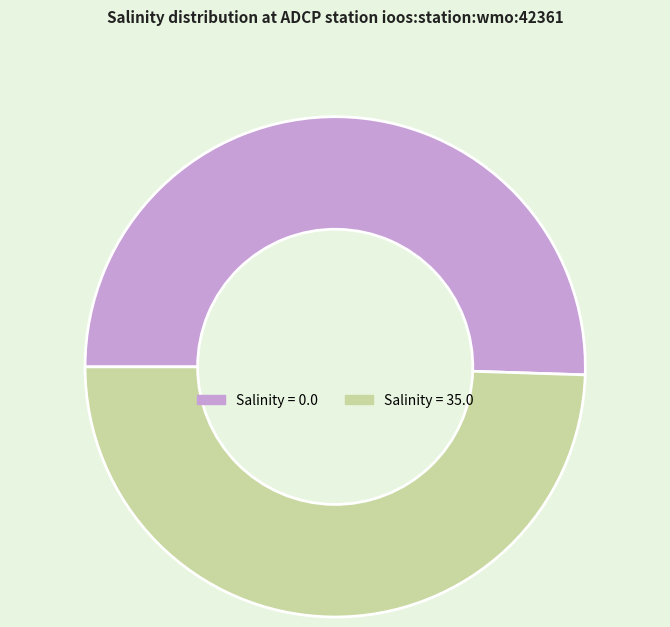

Between Salinity = 0.0 and Salinity = 35.0, which is larger?

Salinity = 0.0